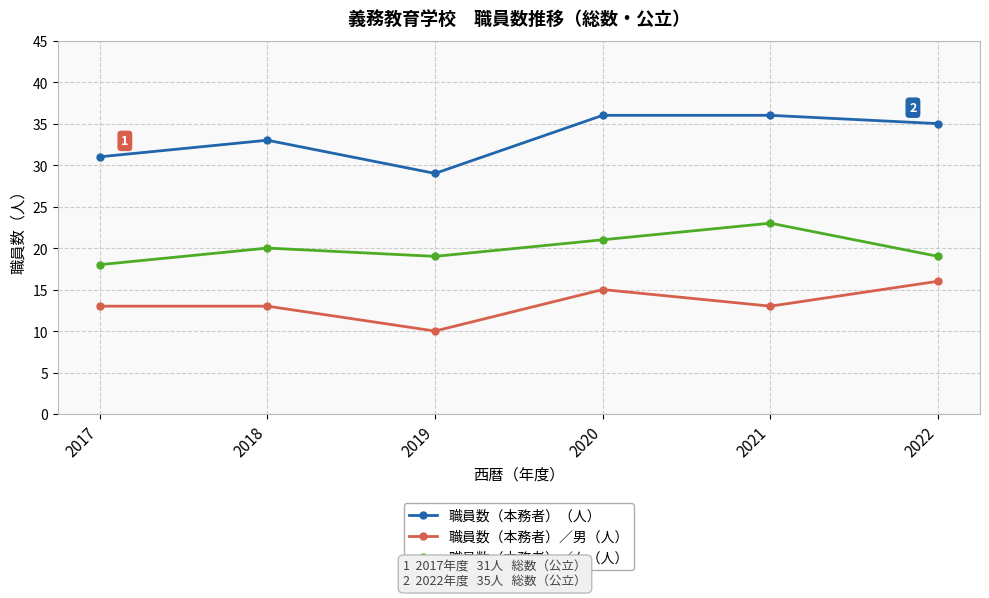

The value of 職員数（本務者）／男（人） at 2019 is 3. True or false?

False